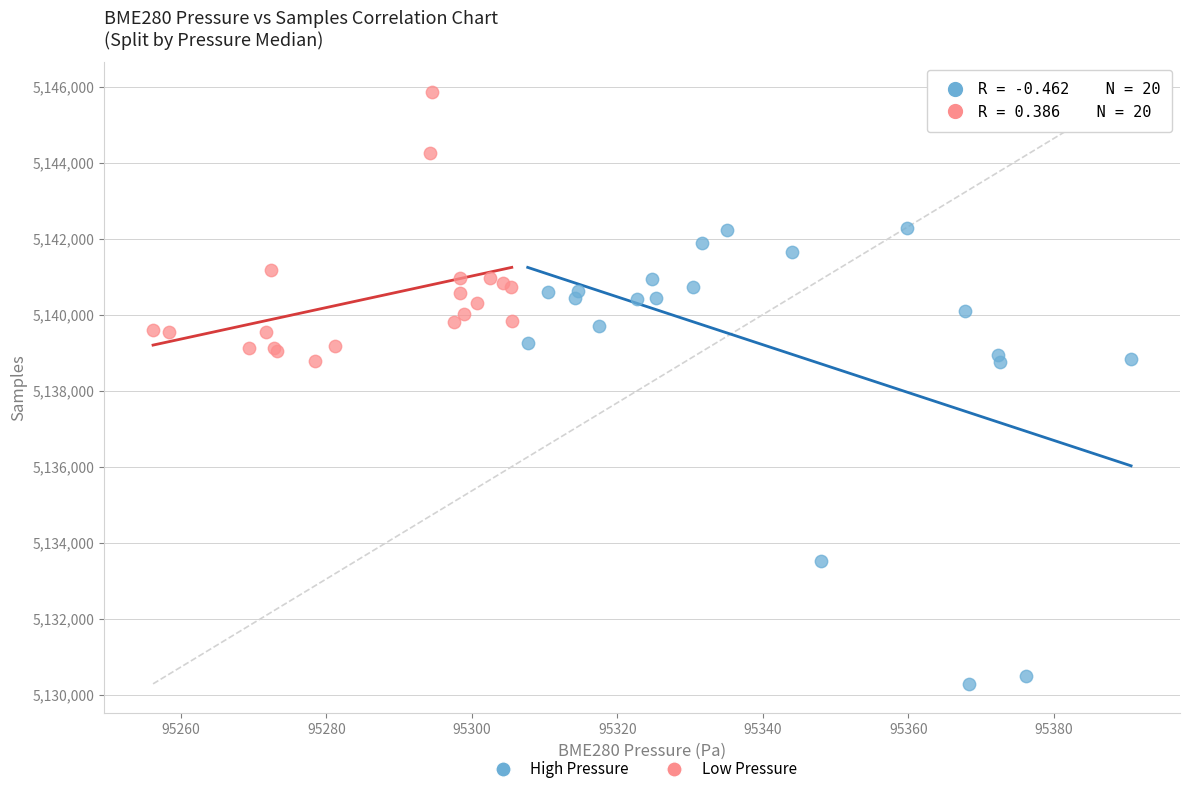

Which series contains the lowest Y value?

High Pressure